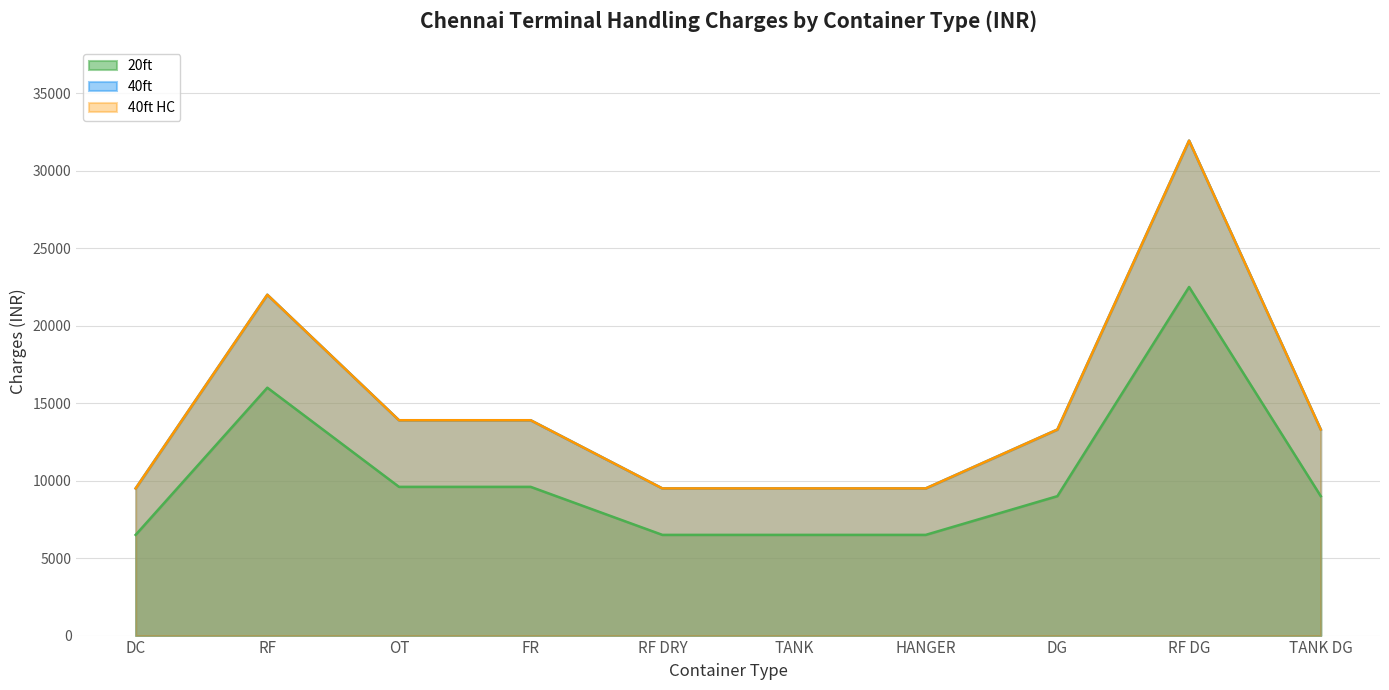

At which category is the sum across all series the highest?

RF DG